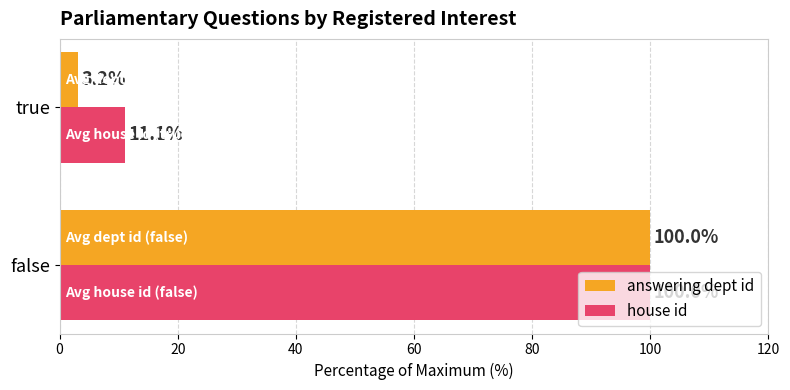

How many data points in answering dept id are less than 100?

1